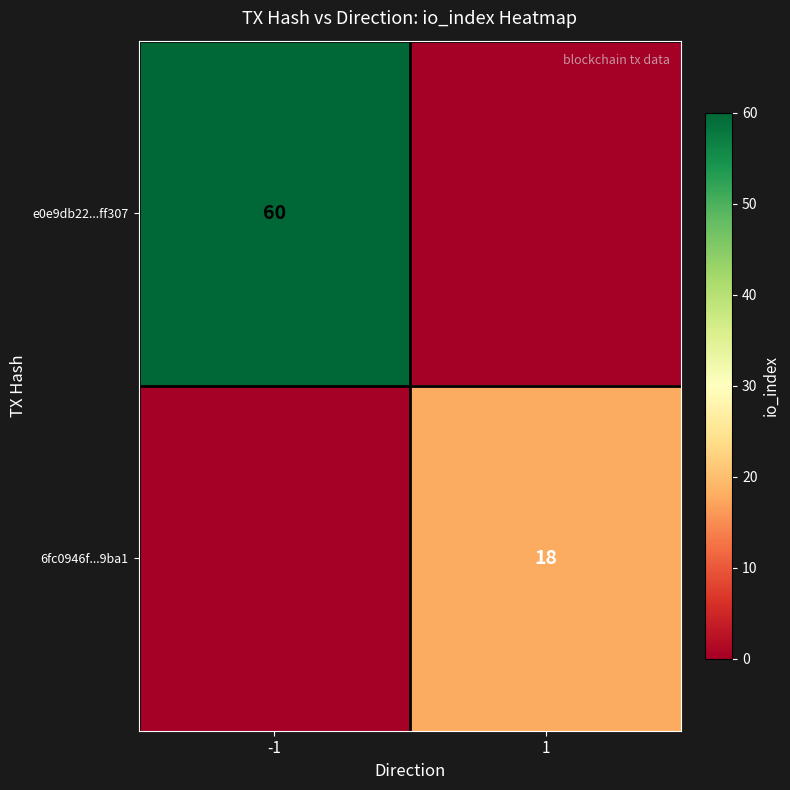

The value of e0e9db22...ff307 at -1 is 60. True or false?

True